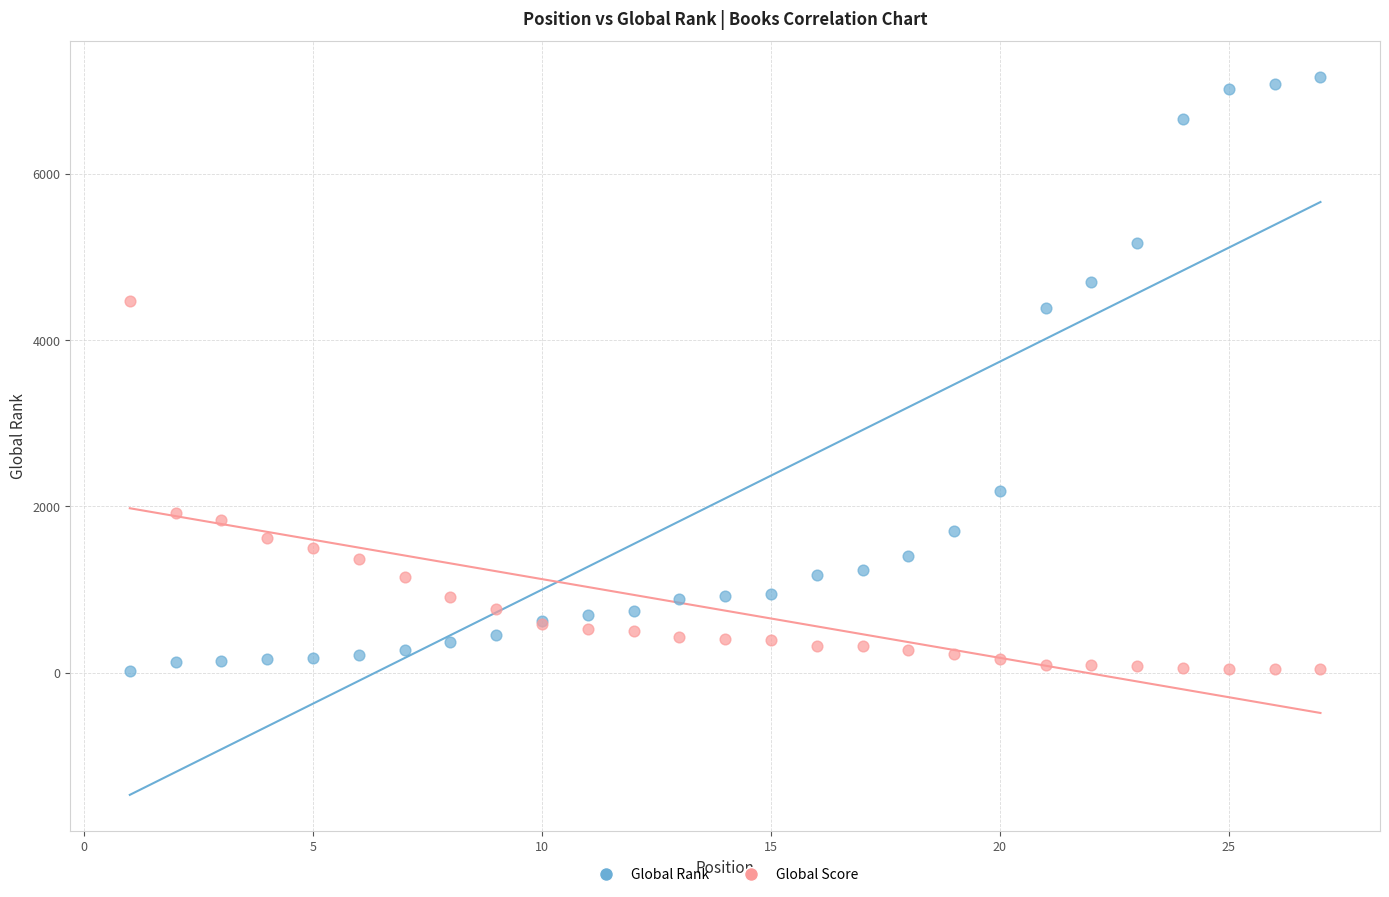

Which series has the largest Y range (max minus min)?

Global Rank